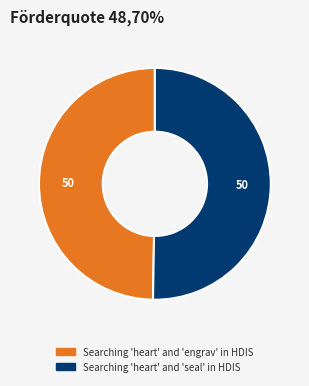

Which category has the biggest portion of the pie?

Searching 'heart' and 'seal' in HDIS